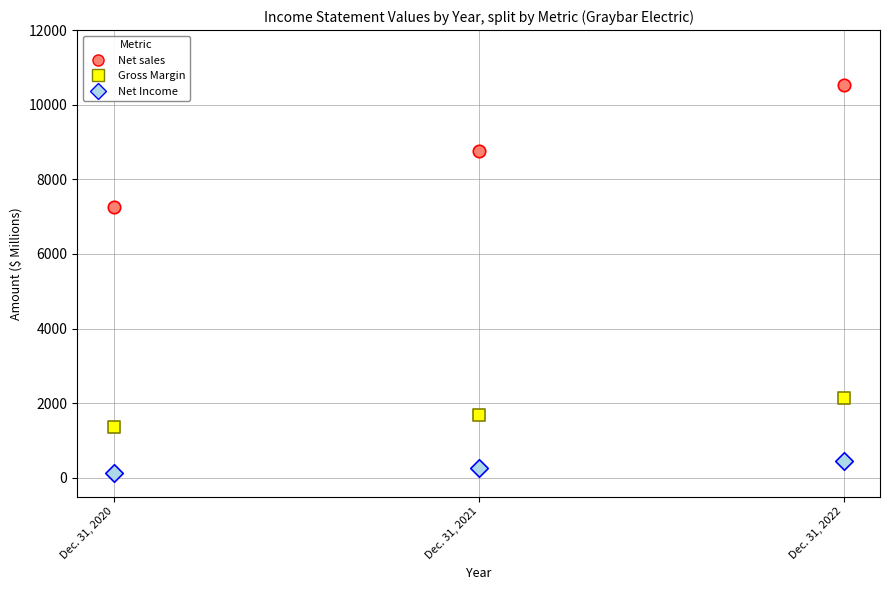

Across all data points, what is the average Y value?

3623.6